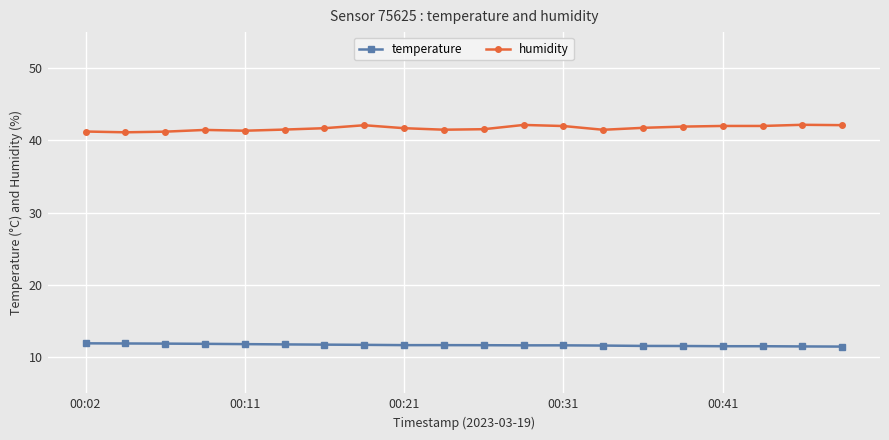

Rank the series by their maximum value, from highest to lowest.

humidity, temperature